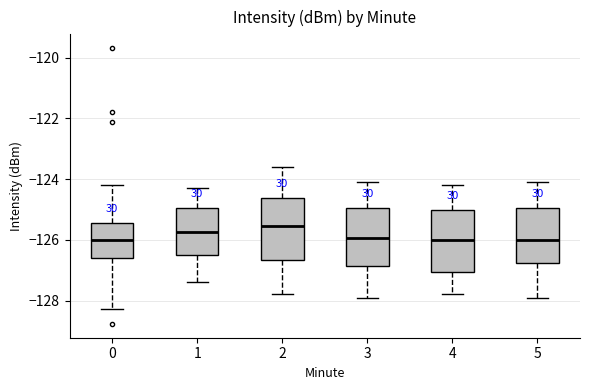

Reading left to right, read every box against the y-axis: the position of its median line, the range the box covers, and the ends of its whiskers. The values are not printed on the chart, so give them approximately, as read against the axis.

0: median -126.0, box -126.6 to -125.4, whiskers -128.2 to -124.2
1: median -125.8, box -126.6 to -125.0, whiskers -127.4 to -124.2
2: median -125.6, box -126.6 to -124.6, whiskers -127.8 to -123.6
3: median -126.0, box -126.8 to -125.0, whiskers -127.8 to -124.0
4: median -126.0, box -127.0 to -125.0, whiskers -127.8 to -124.2
5: median -126.0, box -126.8 to -125.0, whiskers -127.8 to -124.0